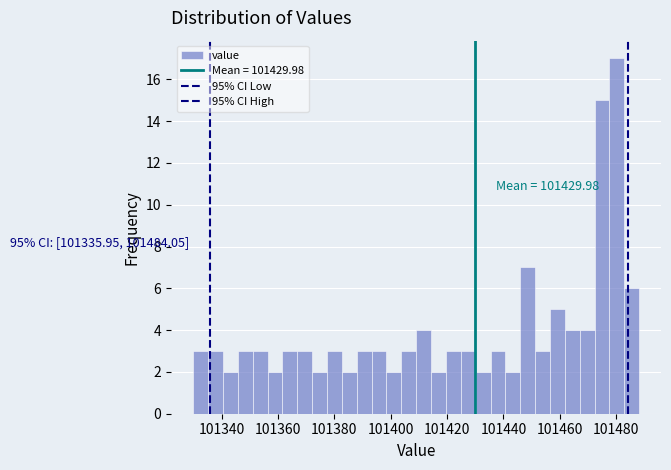

Around what value on the x-axis is the tallest bar? Give the approximate position of its centre, as read against the axis.

101480